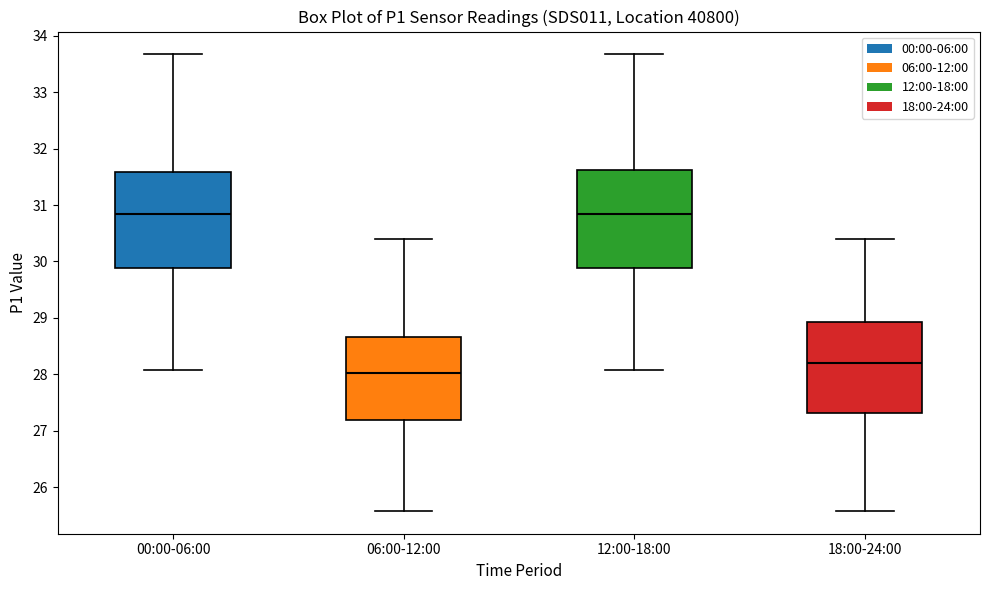

Reading left to right, read every box against the y-axis: the position of its median line, the range the box covers, and the ends of its whiskers. The values are not printed on the chart, so give them approximately, as read against the axis.

00:00-06:00: median 30.9, box 29.9 to 31.6, whiskers 28.1 to 33.7
06:00-12:00: median 28.0, box 27.2 to 28.7, whiskers 25.6 to 30.4
12:00-18:00: median 30.9, box 29.9 to 31.6, whiskers 28.1 to 33.7
18:00-24:00: median 28.2, box 27.3 to 28.9, whiskers 25.6 to 30.4